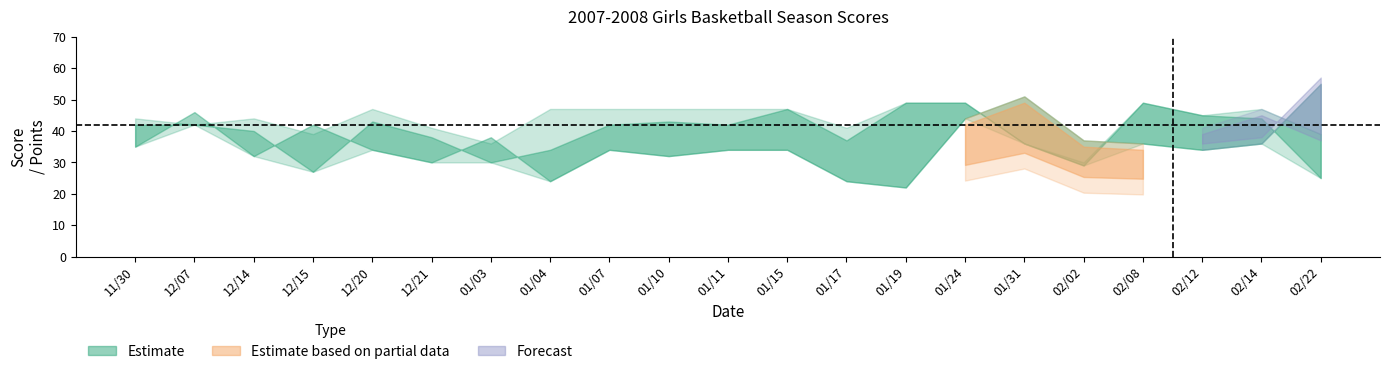

Which category has the highest value in the SCORE series?

01/19